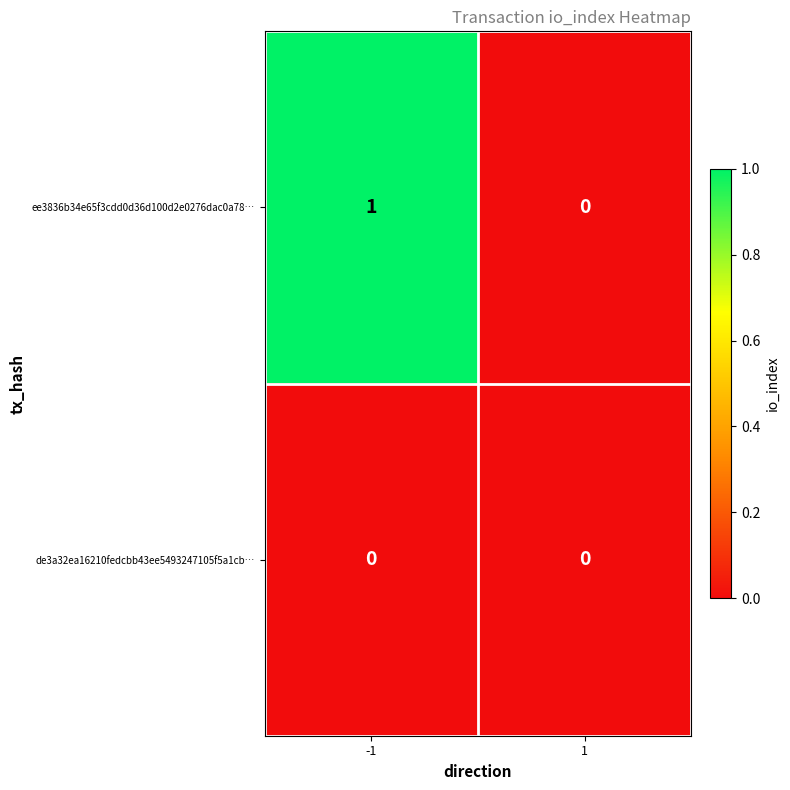

True or false: ee3836b34e65f3cdd0d36d100d2e0276dac0a78… has a value of 1 at -1.

True